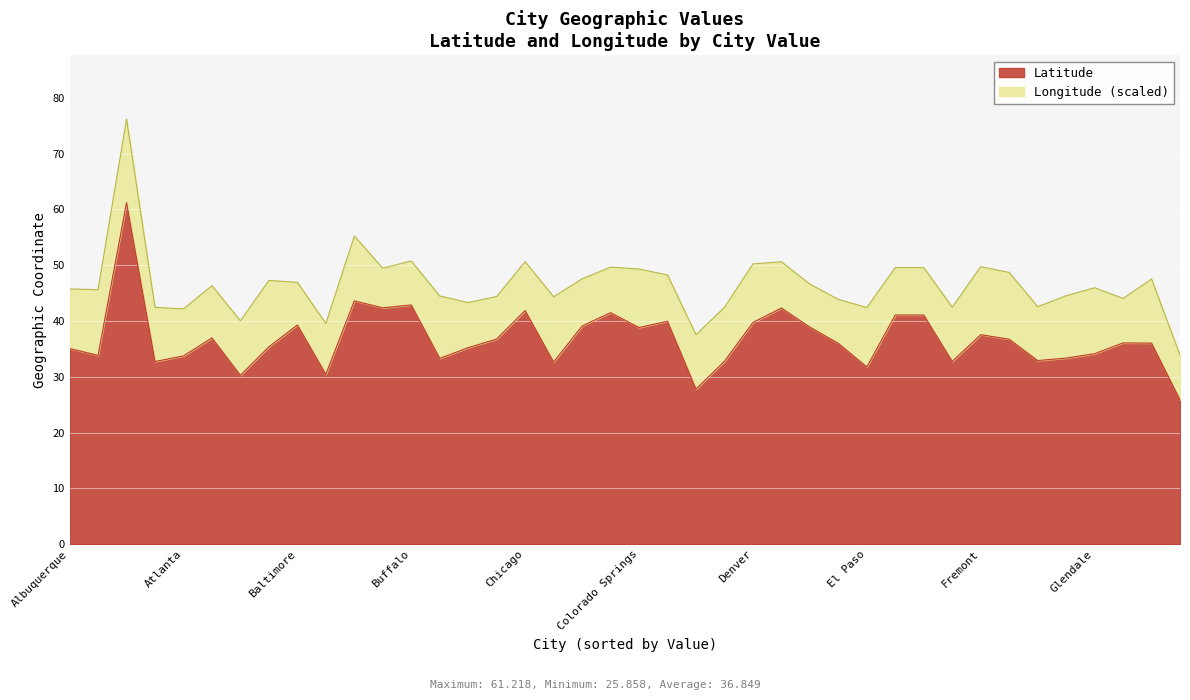

What is the change in value from Austin to Boston?

+12.1